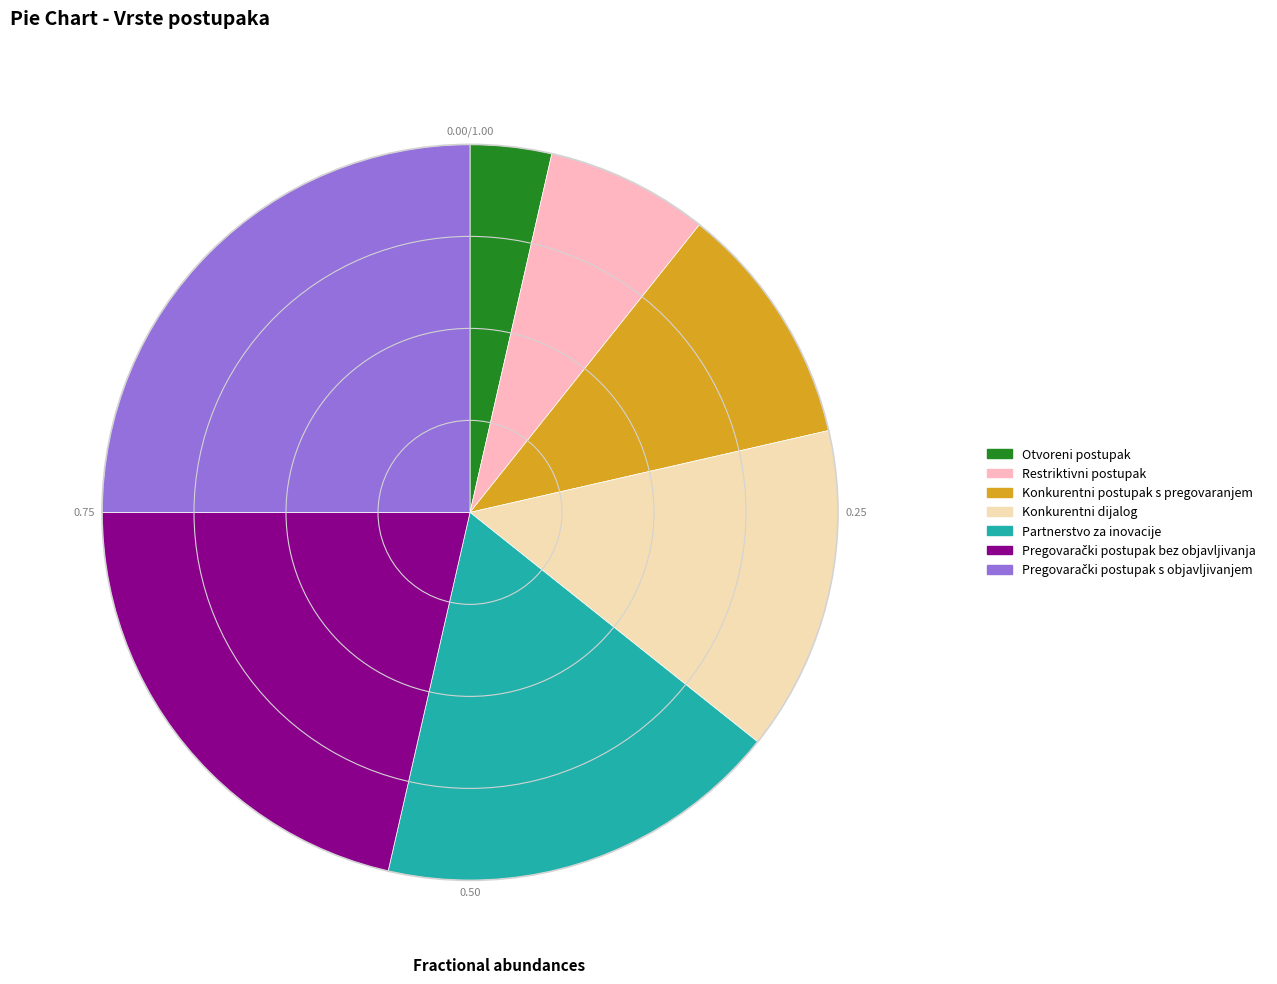

Between Partnerstvo za inovacije and Konkurentni dijalog, which is larger?

Partnerstvo za inovacije